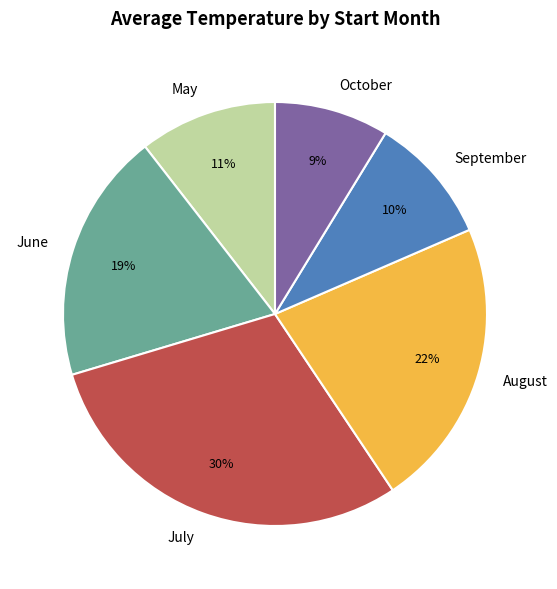

True or false: June accounts for 19% of the total.

True